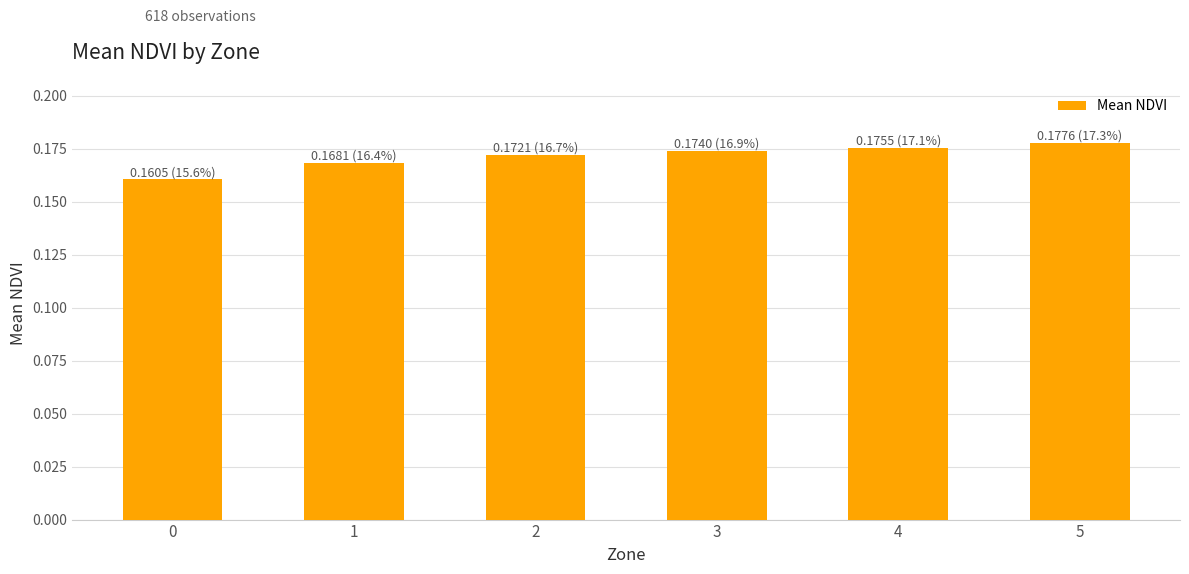

At which category does the chart reach its peak across all series?

5